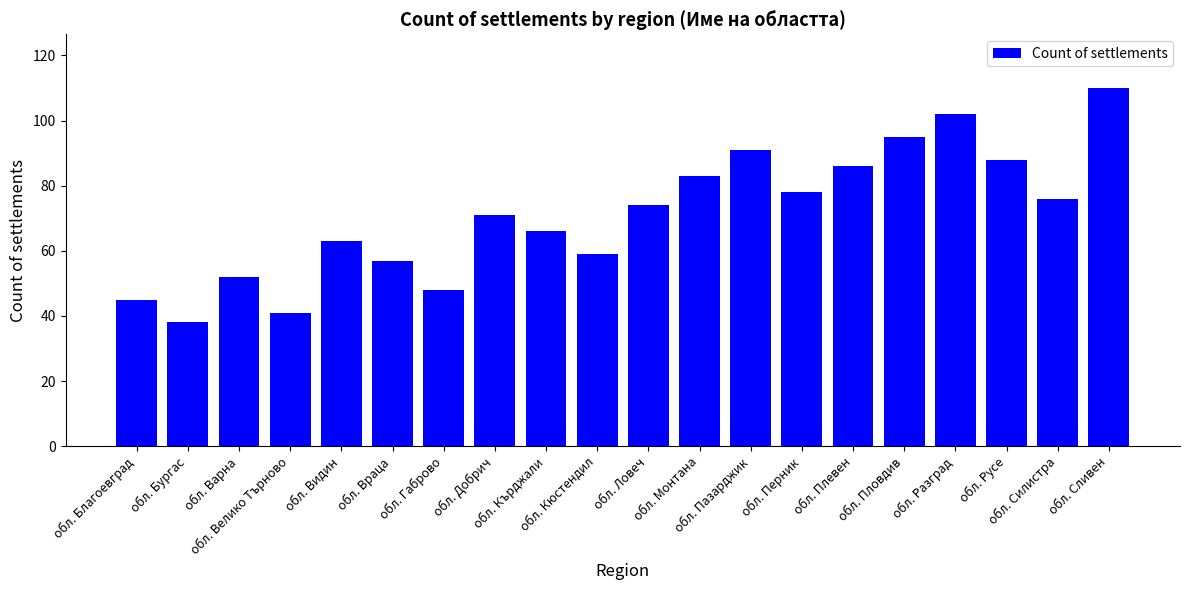

Reading right to left, list all the values displayed in this chart.

обл. Сливен=110	обл. Силистра=76	обл. Русе=88	обл. Разград=102	обл. Пловдив=95	обл. Плевен=86	обл. Перник=78	обл. Пазарджик=91	обл. Монтана=83	обл. Ловеч=74	обл. Кюстендил=59	обл. Кърджали=66	обл. Добрич=71	обл. Габрово=48	обл. Враца=57	обл. Видин=63	обл. Велико Търново=41	обл. Варна=52	обл. Бургас=38	обл. Благоевград=45